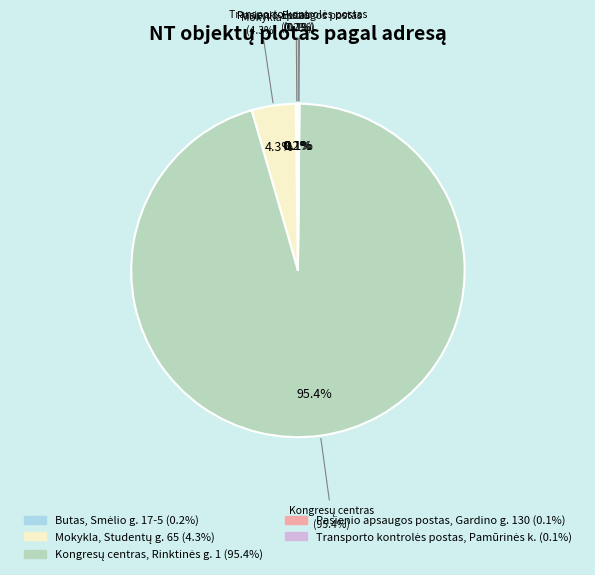

Which category has the smallest portion of the pie?

Transporto kontrolės postas, Pamūrinės k.